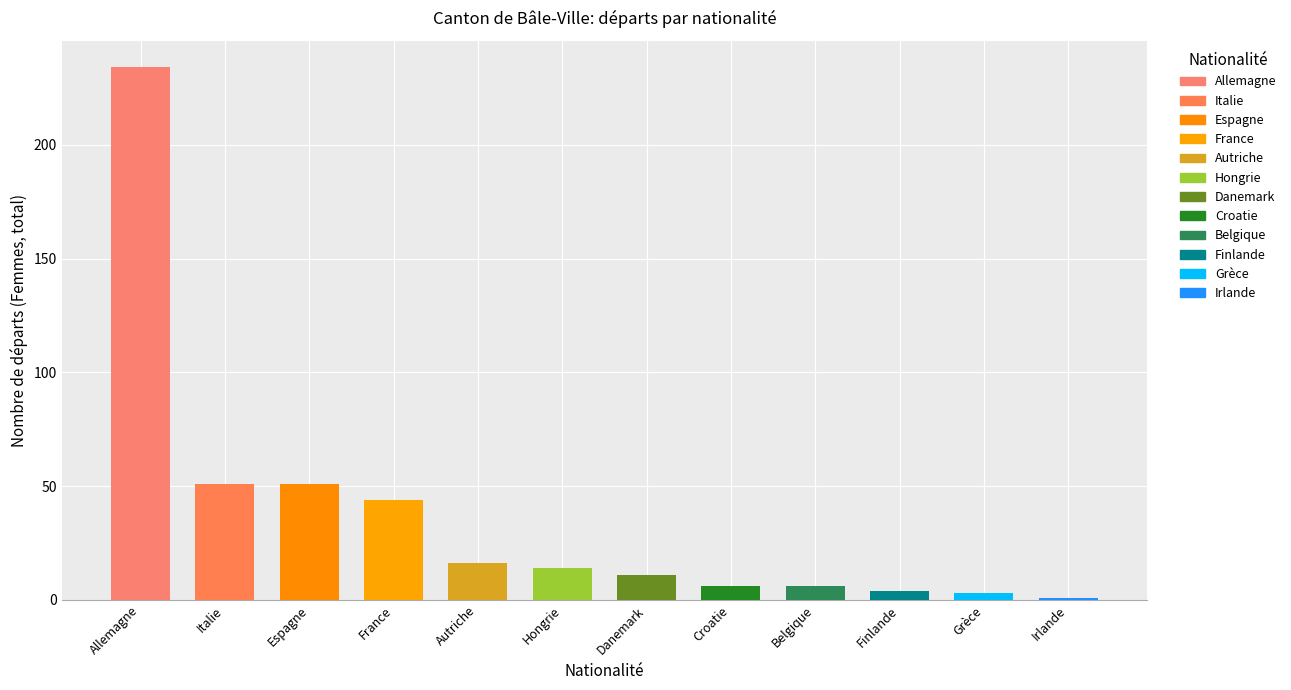

Approximately how many times larger is the value at Italie compared to Irlande?

51.0